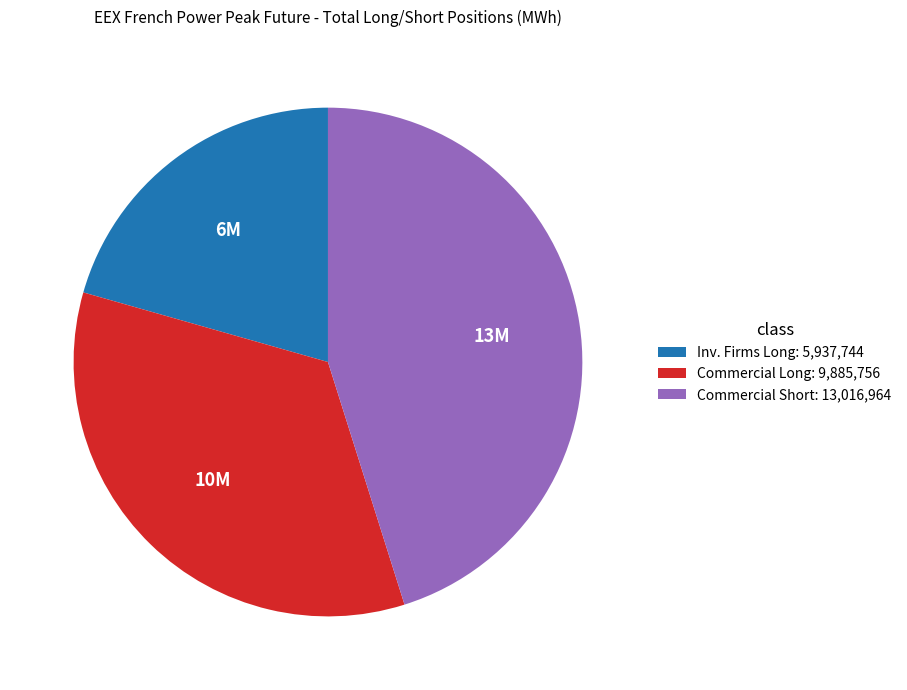

Combined, do Inv. Firms Long: 5,937,744 and Commercial Short: 13,016,964 account for over 50%?

Yes